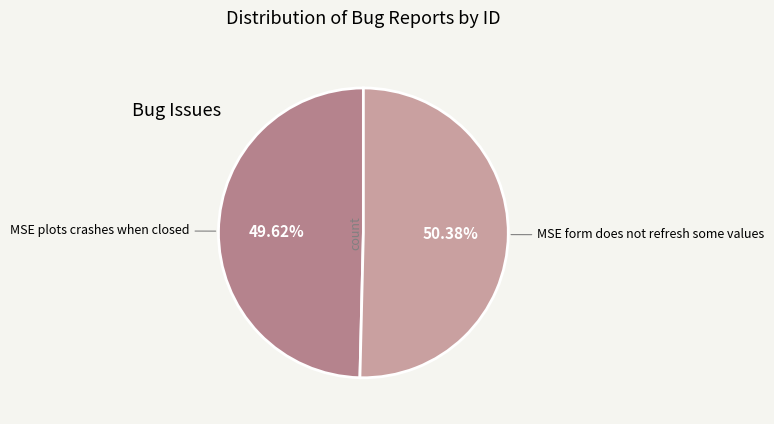

To the nearest percent, what portion does MSE form does not refresh some values represent?

50%